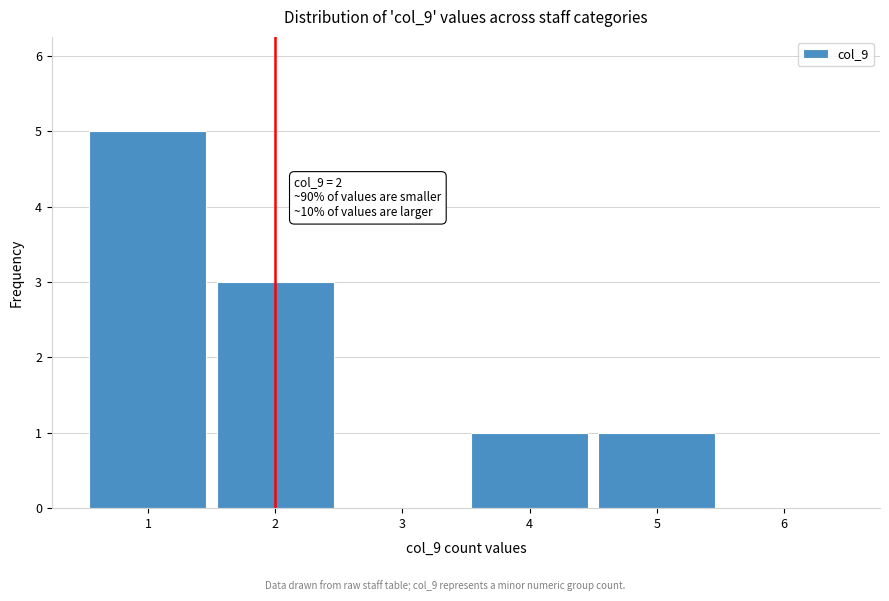

Which range on the x-axis has the tallest bar?

0.5 to 1.5